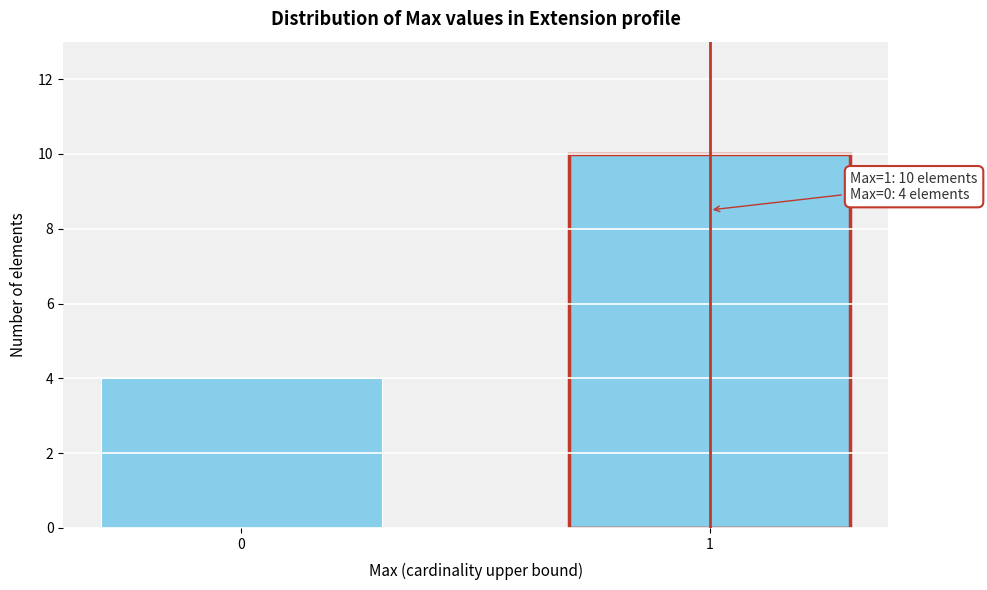

Reading right to left, list all the values displayed in this chart.

1=10	0=4